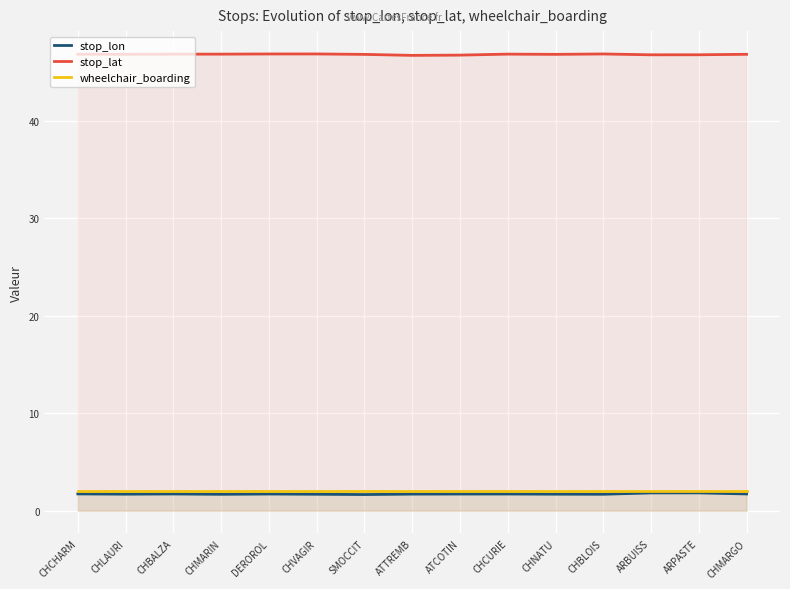

At CHMARIN, list the series in order from smallest to largest.

stop_lon, wheelchair_boarding, stop_lat